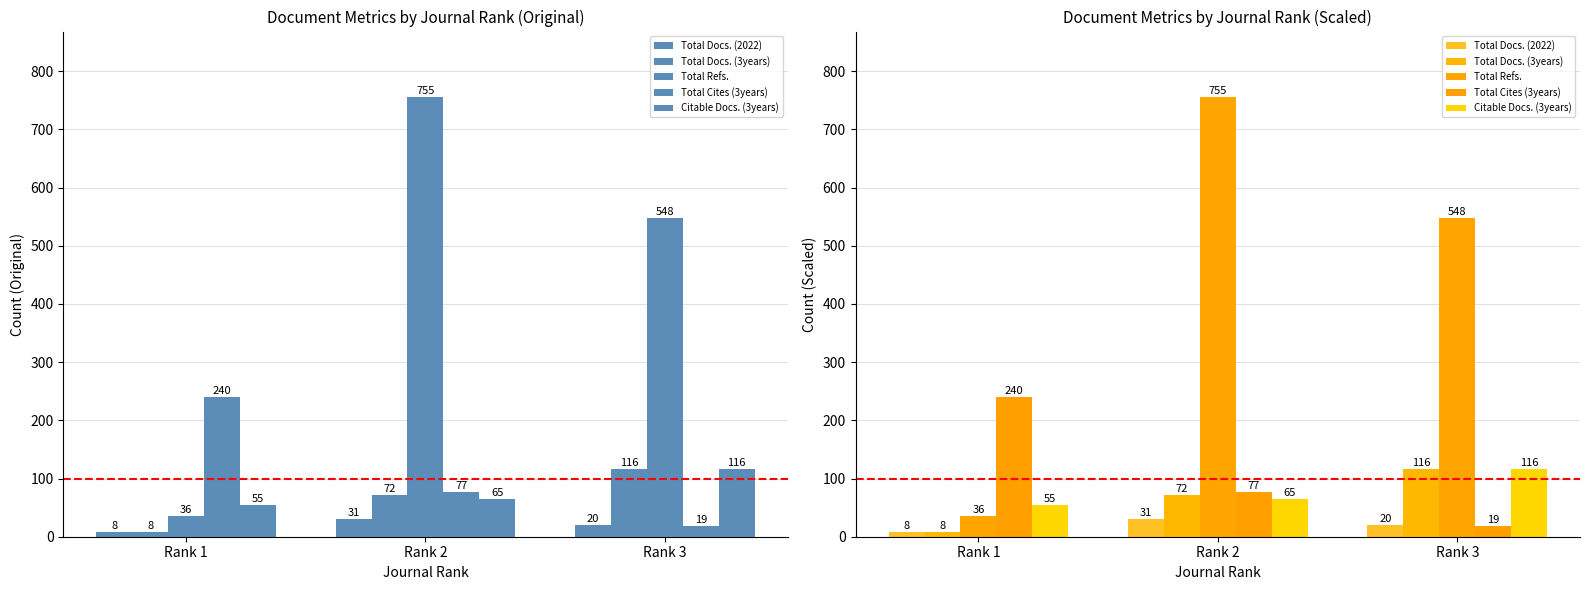

At how many categories does at least one series exceed 314?

2